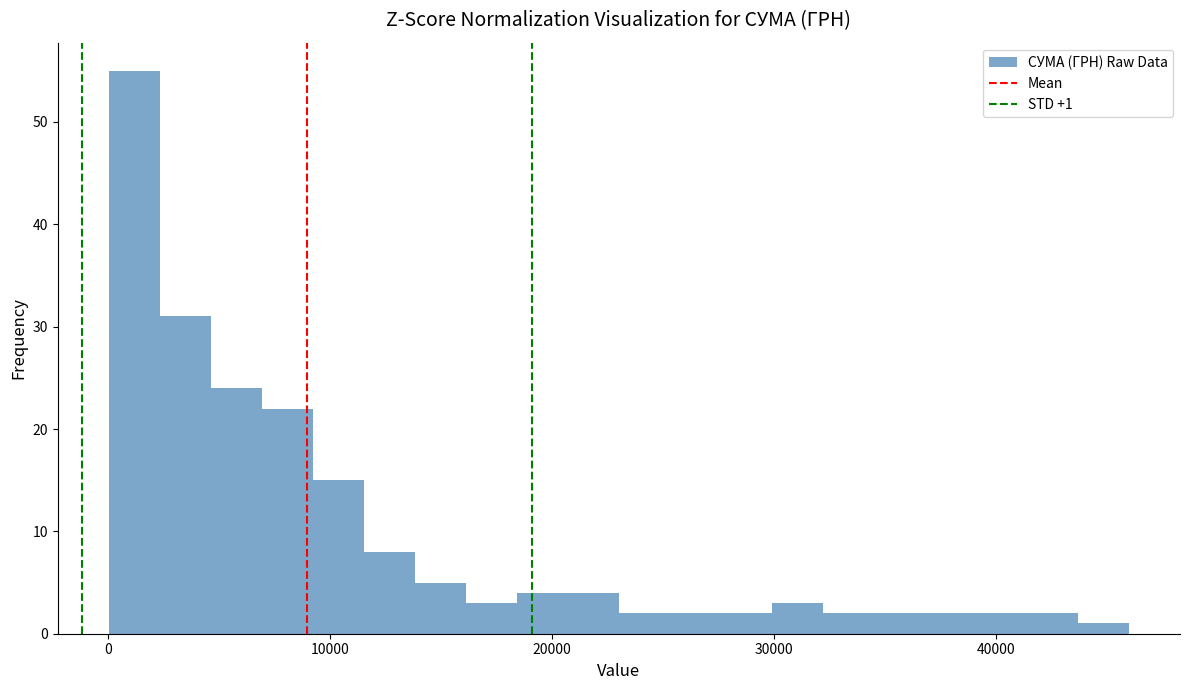

Read against the x-axis, roughly where is the centre of the tallest bar?

1000